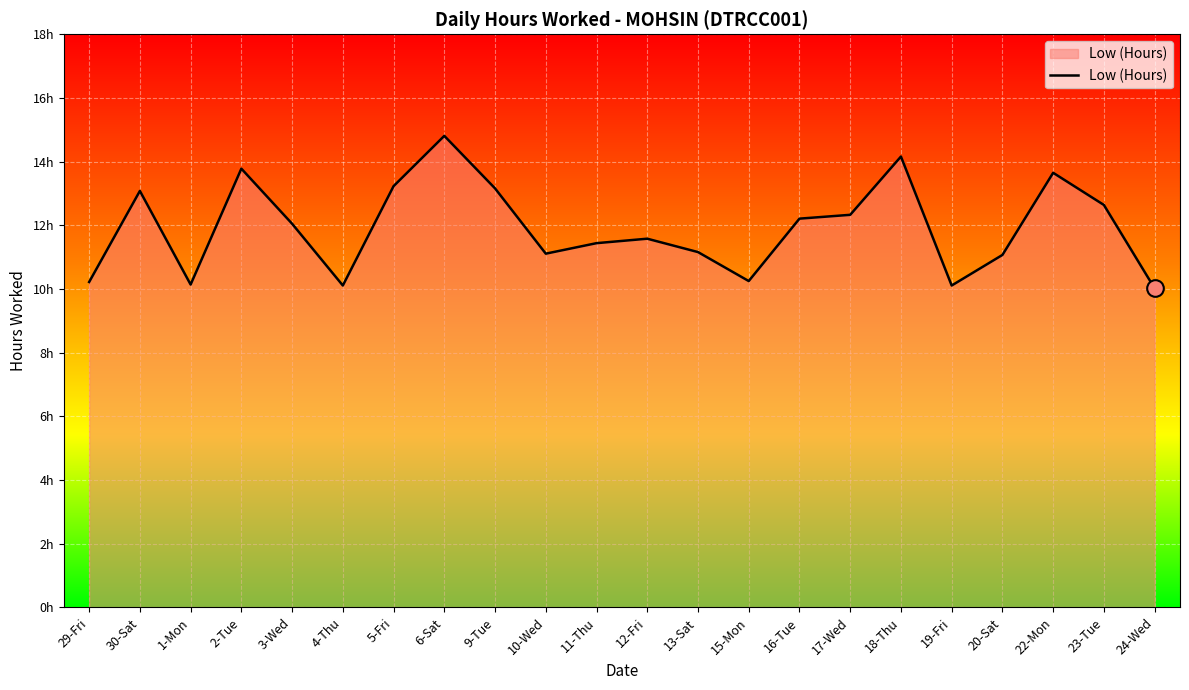

Does the chart have visible grid lines?

Yes